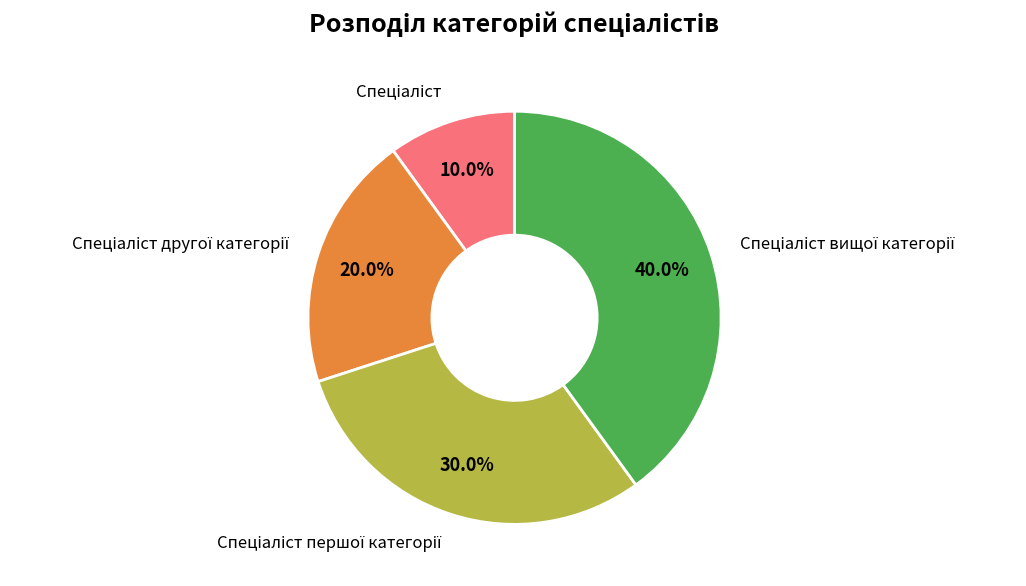

Is there any slice that represents more than half of the pie?

No